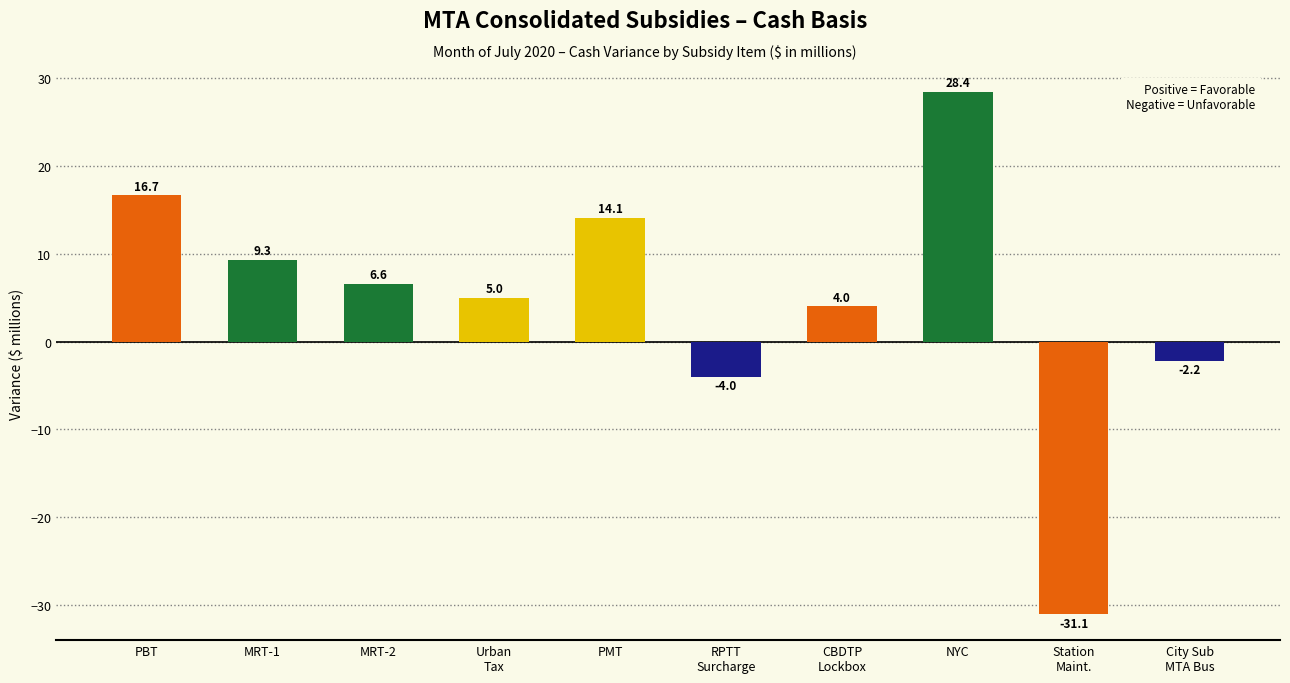

Are the bars horizontal?

No